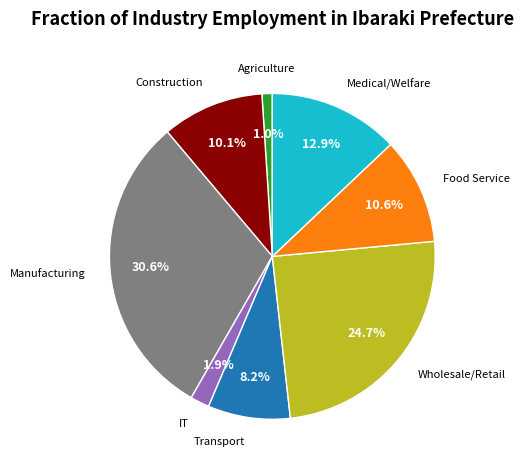

What portion of the pie excludes IT?

98.1%